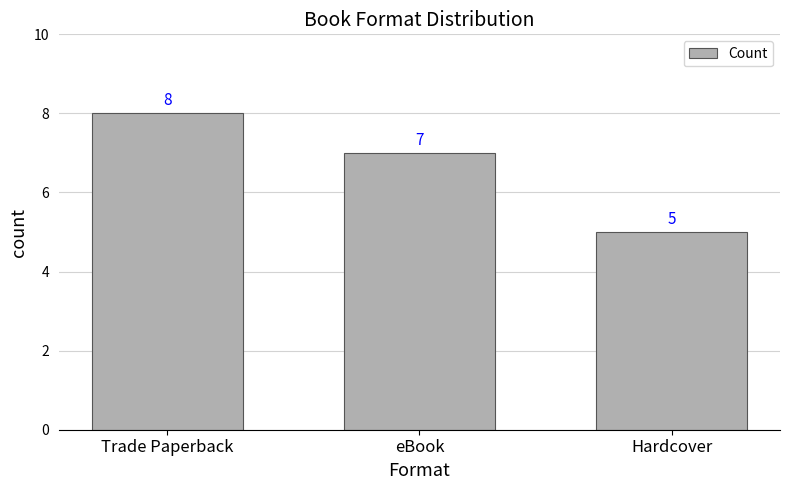

Reading left to right, extract all data points from this chart.

8	7	5